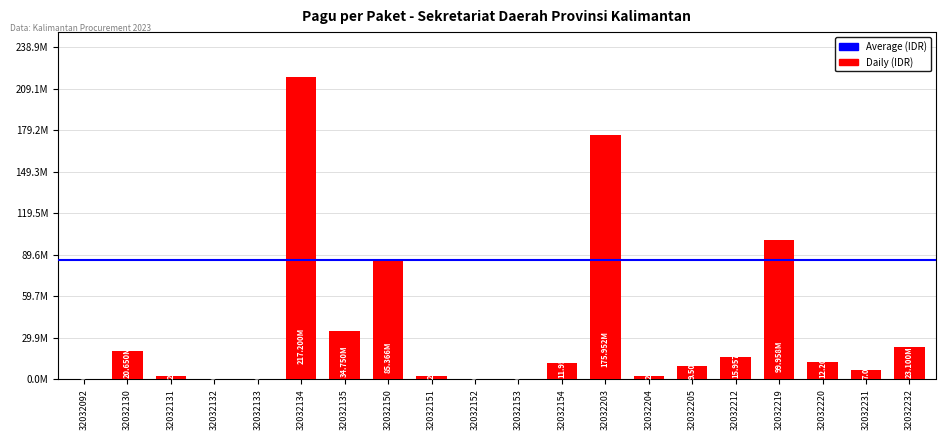

List the labels in order of value, smallest first.

32032092, 32032132, 32032133, 32032152, 32032153, 32032131, 32032151, 32032204, 32032231, 32032205, 32032154, 32032220, 32032212, 32032130, 32032232, 32032135, 32032150, 32032219, 32032203, 32032134